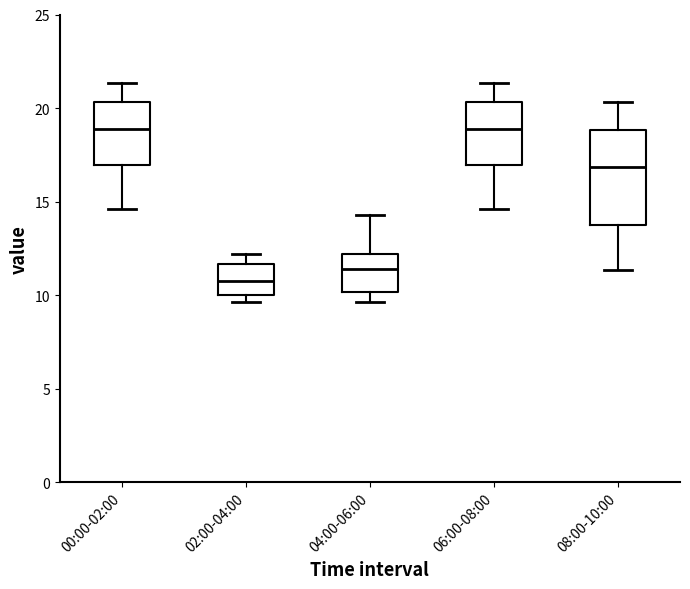

Comparing the boxes themselves (not the whiskers), which one is the tallest?

08:00-10:00